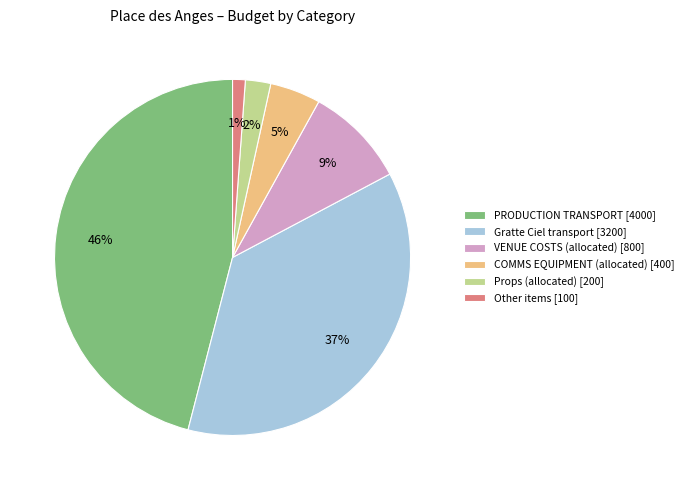

Is the sum of Other items [100] and VENUE COSTS (allocated) [800] greater than half?

No